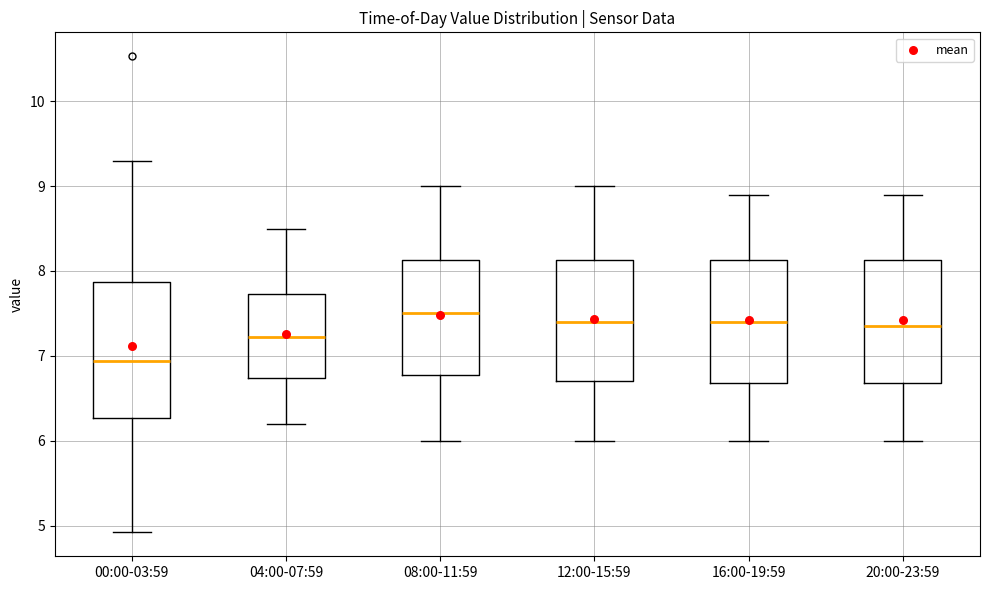

Comparing the boxes themselves (not the whiskers), which one is the tallest?

00:00-03:59